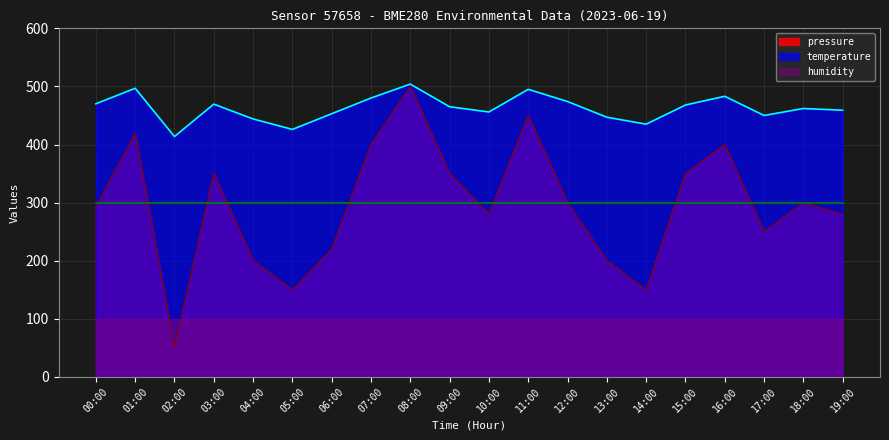

Which category has the lowest value in the temperature series?

02:00